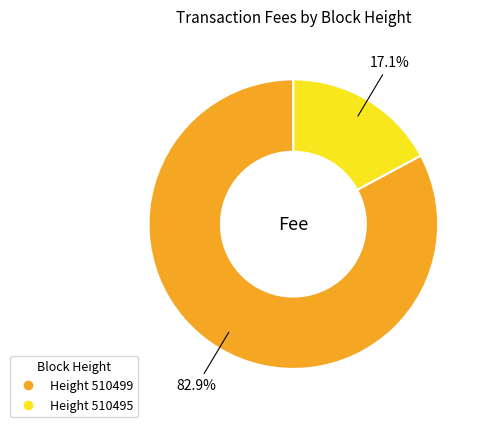

Does any single category account for the majority?

Yes